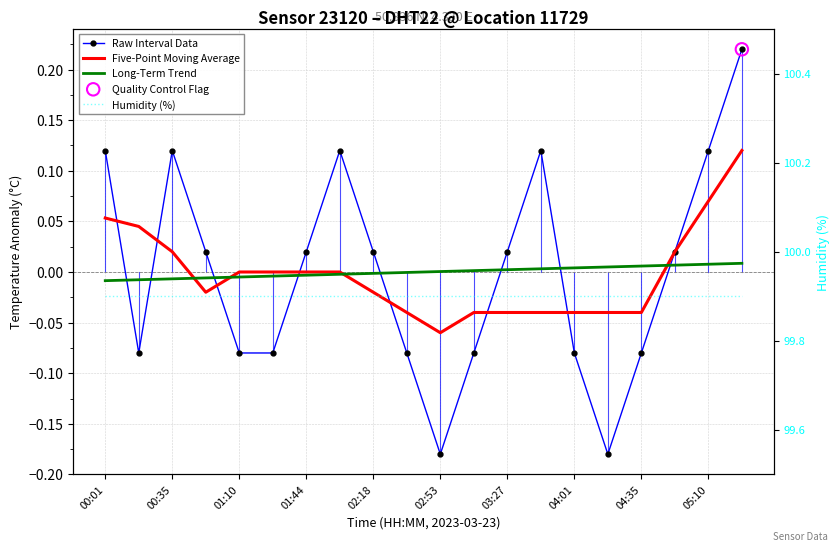

What is the total value across all series at 02:53?

99.8